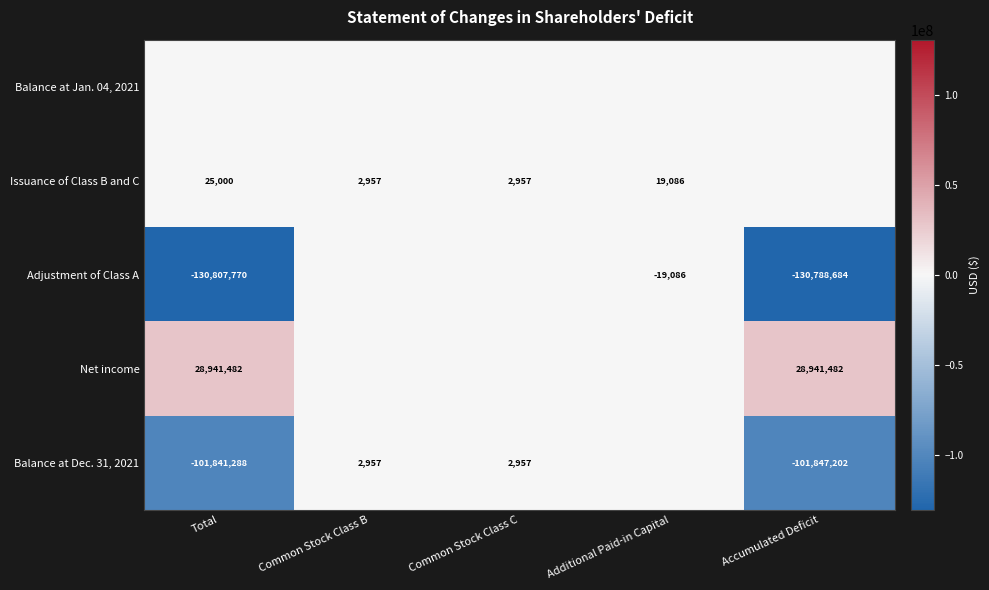

Which label corresponds to the largest value in the chart?

Total